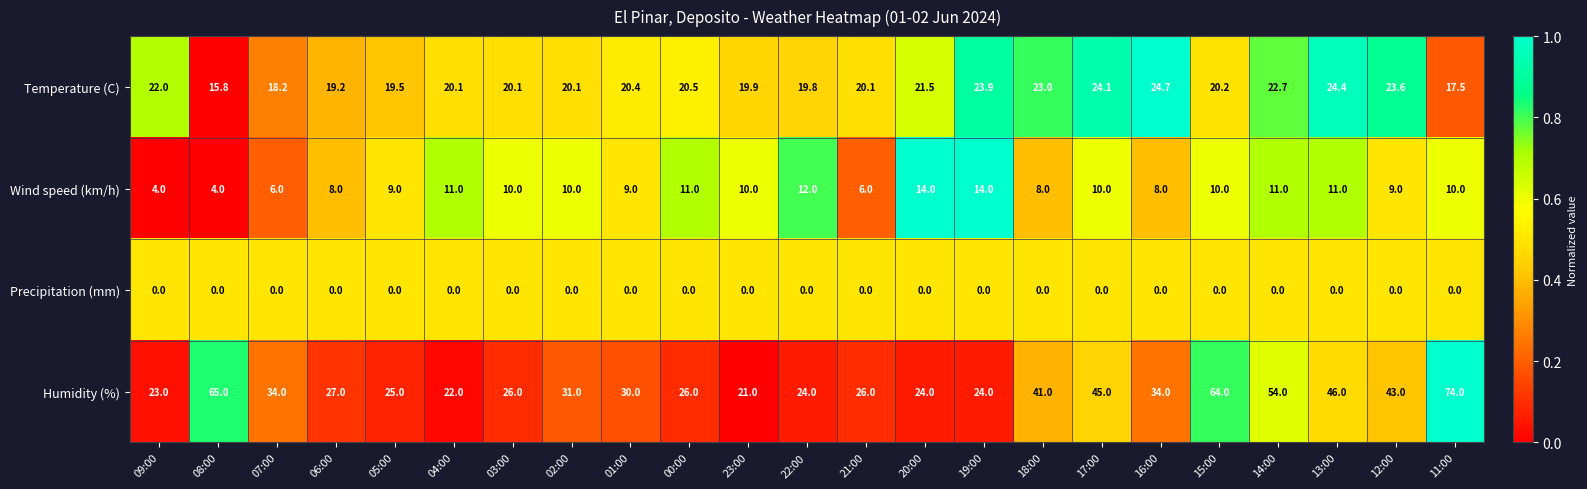

What is the average value of the Wind speed (km/h) series?

9.3